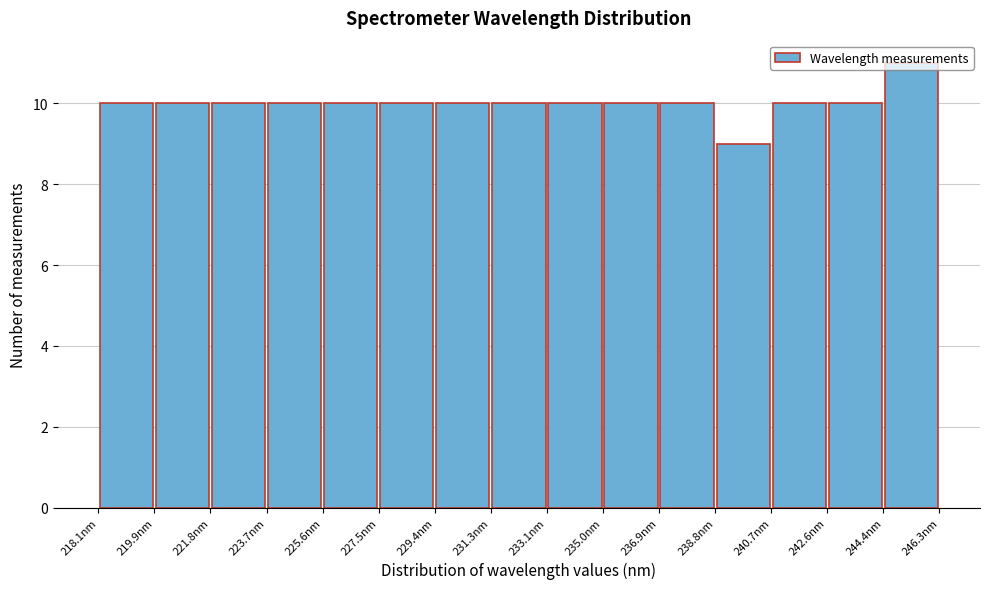

Reading left to right, transcribe this chart: for each bar, give the range it covers on the x-axis and its height. Neither the bar edges nor the heights are printed on the chart, so give them approximately, as read against the axes.

218.0 to 220.0: 10
220.0 to 221.8: 10
221.8 to 223.8: 10
223.8 to 225.6: 10
225.6 to 227.4: 10
227.4 to 229.4: 10
229.4 to 231.2: 10
231.2 to 233.2: 10
233.2 to 235.0: 10
235.0 to 237.0: 10
237.0 to 238.8: 10
238.8 to 240.6: 9
240.6 to 242.6: 10
242.6 to 244.4: 10
244.4 to 246.4: 11